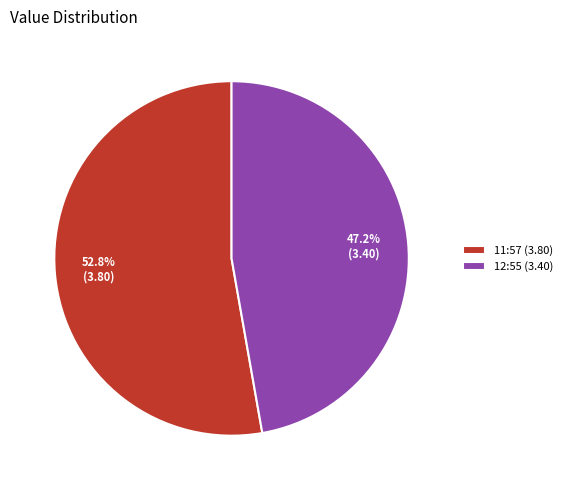

What is the smallest slice in the pie chart?

12:55 (3.40)